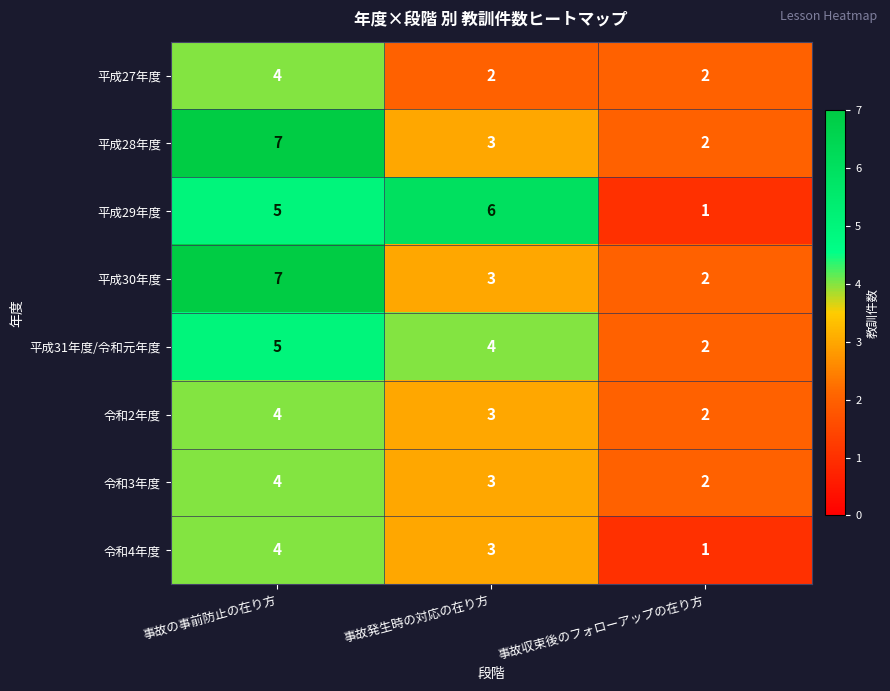

At which label does 平成29年度 reach its minimum?

事故収束後のフォローアップの在り方